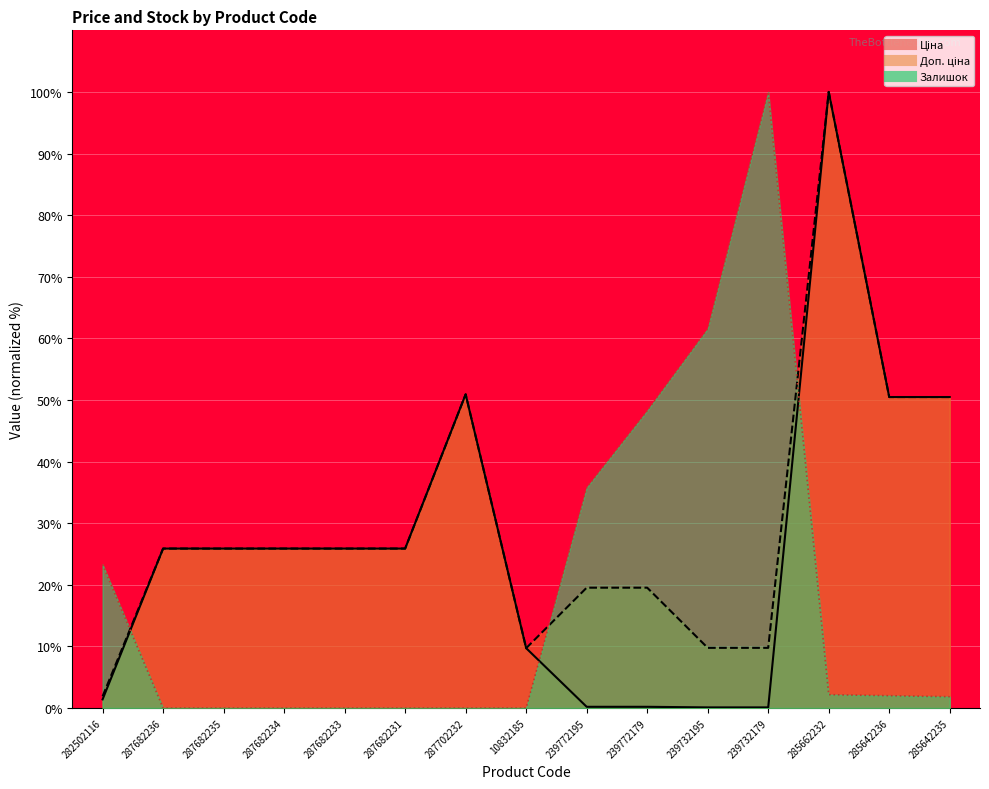

Which series has the largest total across all categories?

Доп. ціна